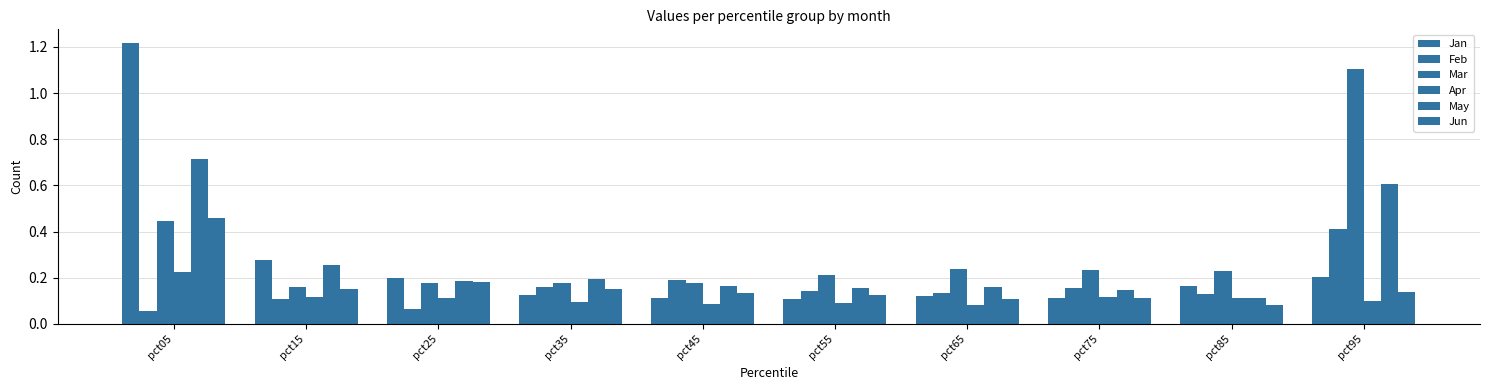

How many distinct data groups are displayed?

6